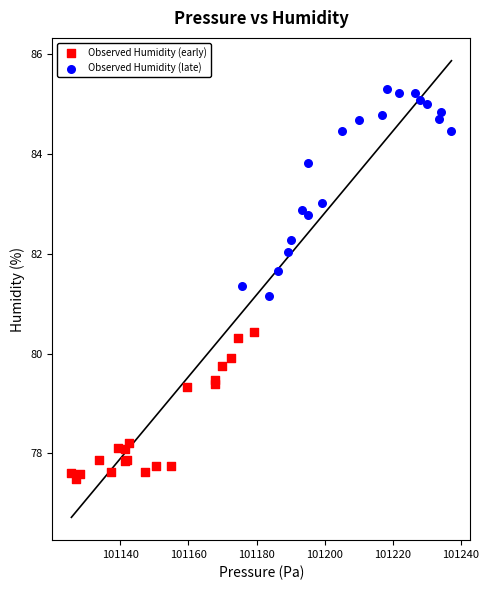

Which series reaches the minimum Y coordinate?

Observed Humidity (early)